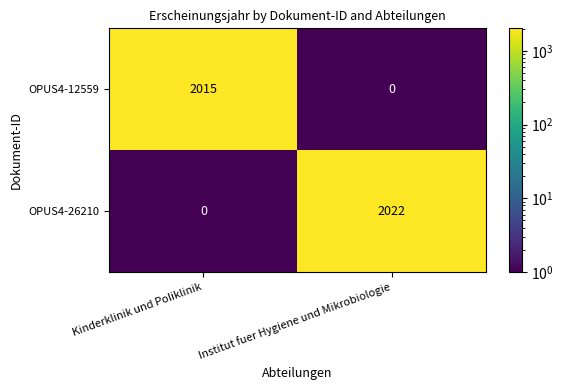

Where is OPUS4-12559 nearest to the value 1007?

Institut fuer Hygiene und Mikrobiologie